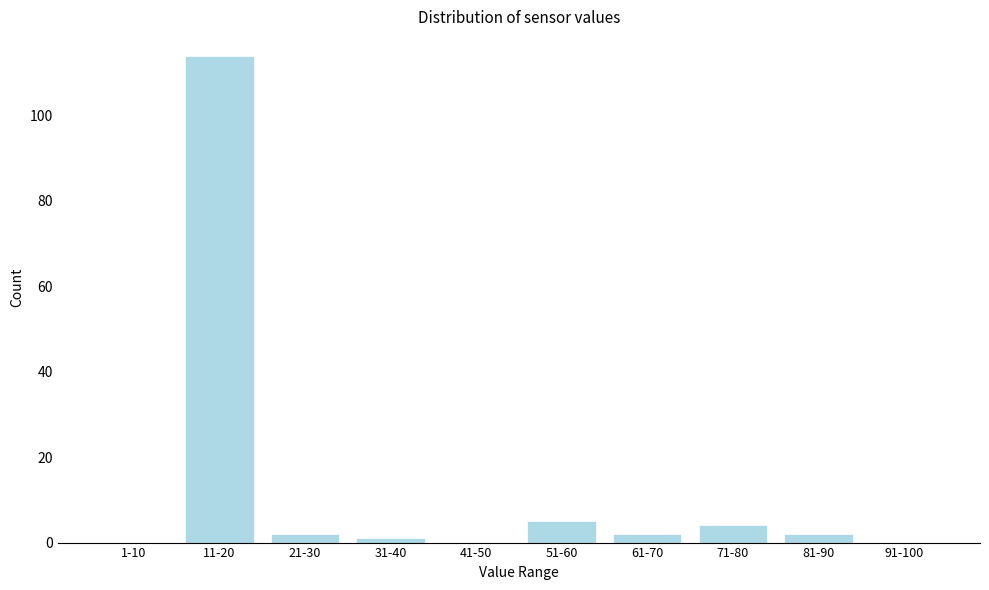

Reading left to right, what are all the values shown in this chart?

1-10=0	11-20=114	21-30=2	31-40=1	41-50=0	51-60=5	61-70=2	71-80=4	81-90=2	91-100=0